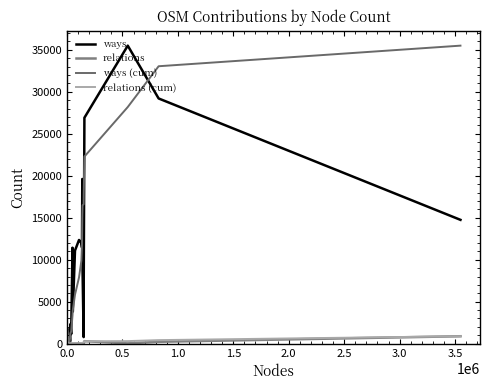

True or false: ways and relations cross at least once.

False